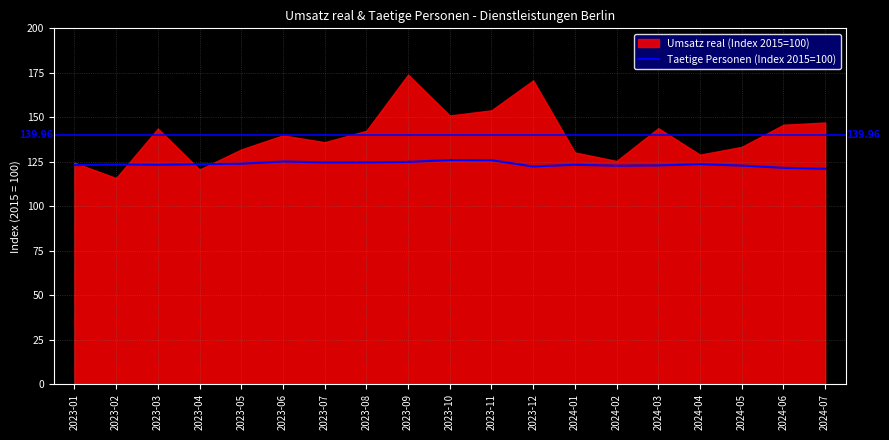

What is the label of the 2nd point from the left?

2023-02